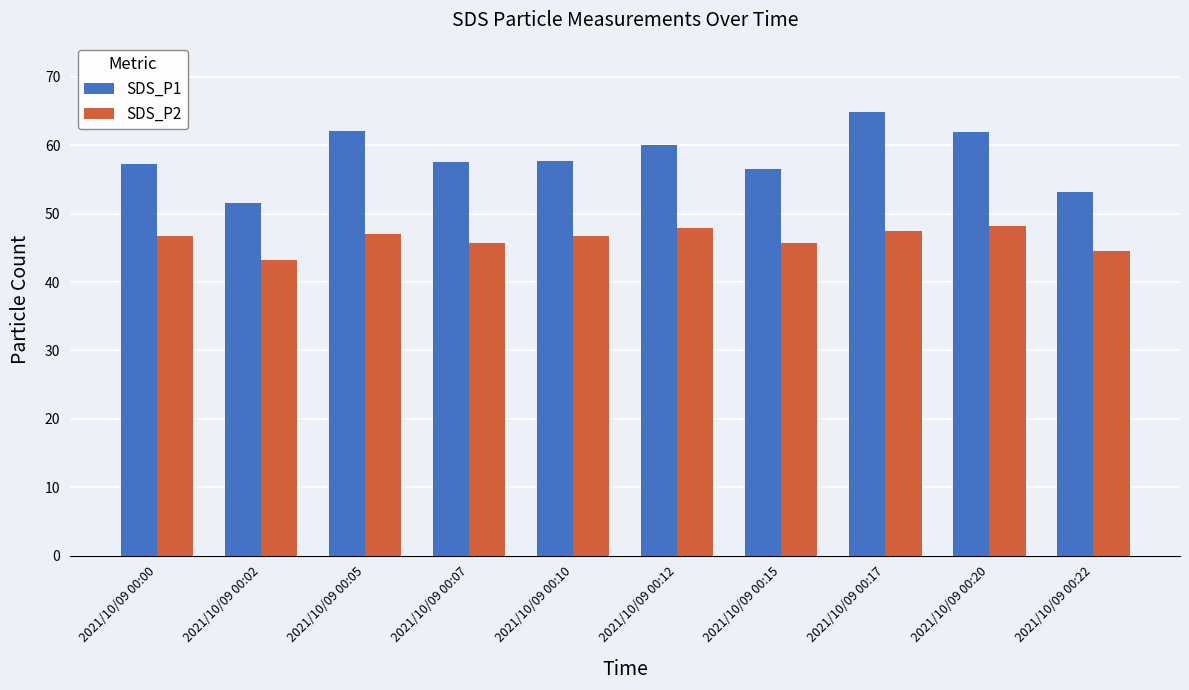

Which series has the largest total across all categories?

SDS_P1